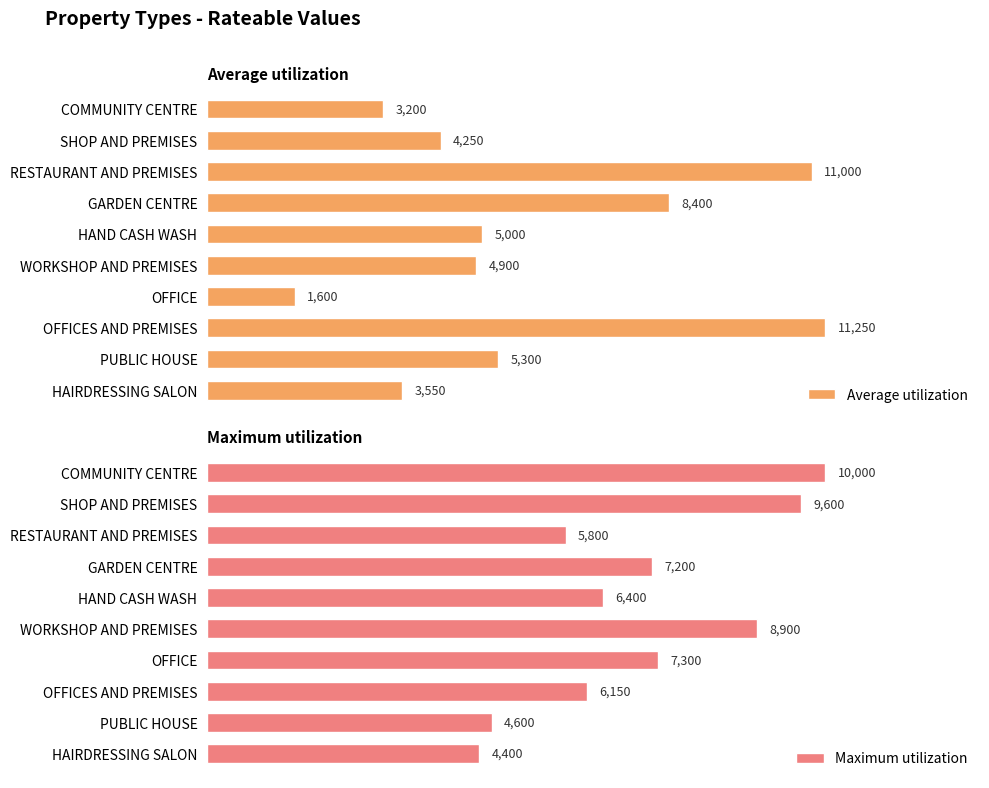

Reading left to right, transcribe all the data shown in this chart.

Average utilization: 3550	5300	11250	1600	4900	5000	8400	11000	4250	3200
Maximum utilization: 4400	4600	6150	7300	8900	6400	7200	5800	9600	10000